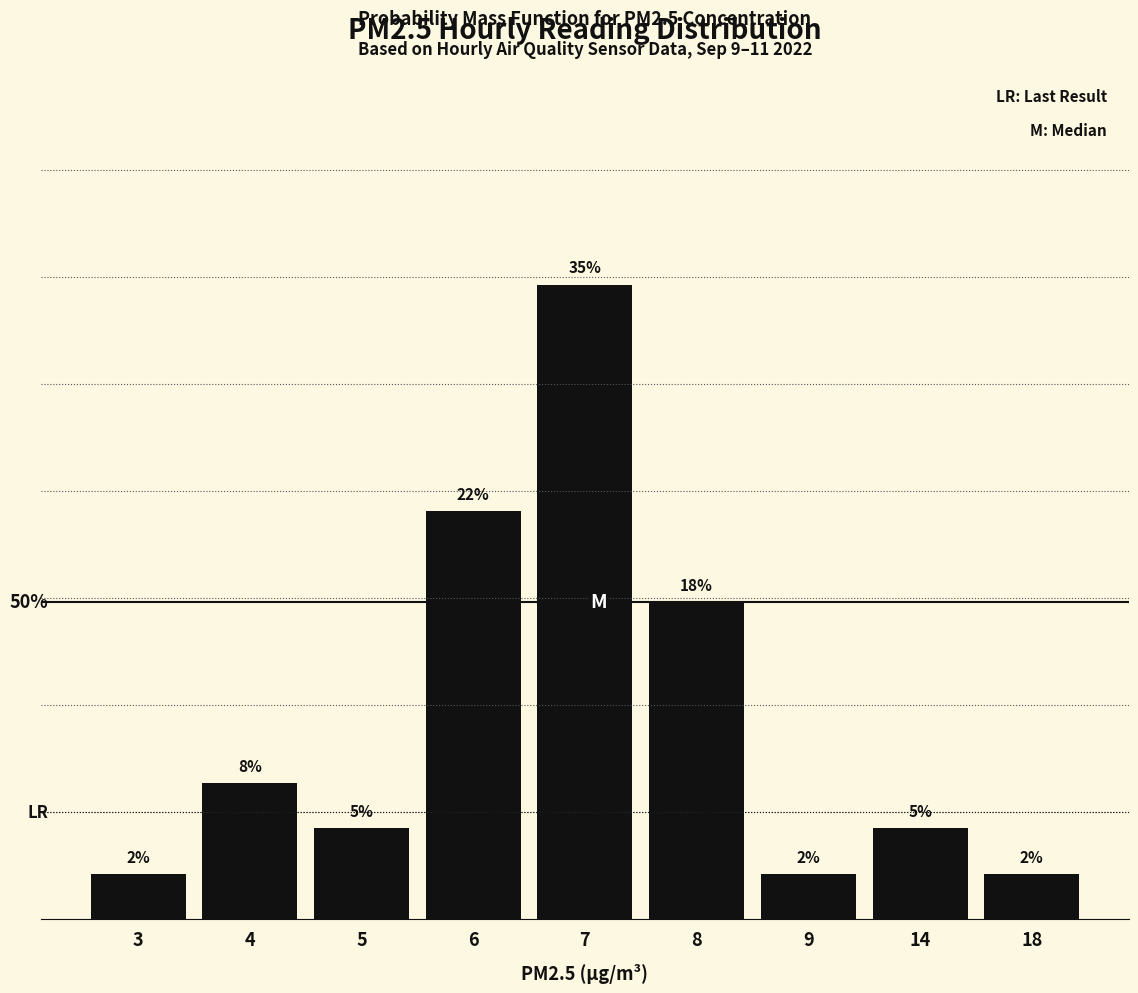

What is the difference between the maximum and minimum values?

32.5